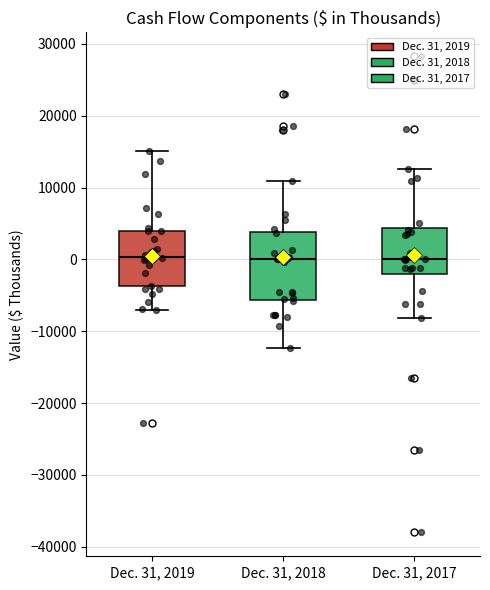

Reading left to right, read every box against the y-axis: the position of its median line, the range the box covers, and the ends of its whiskers. The values are not printed on the chart, so give them approximately, as read against the axis.

Dec. 31, 2019: median 0, box -4000 to 4000, whiskers -7000 to 15000
Dec. 31, 2018: median 0, box -6000 to 4000, whiskers -12000 to 11000
Dec. 31, 2017: median 0, box -2000 to 4000, whiskers -8000 to 13000